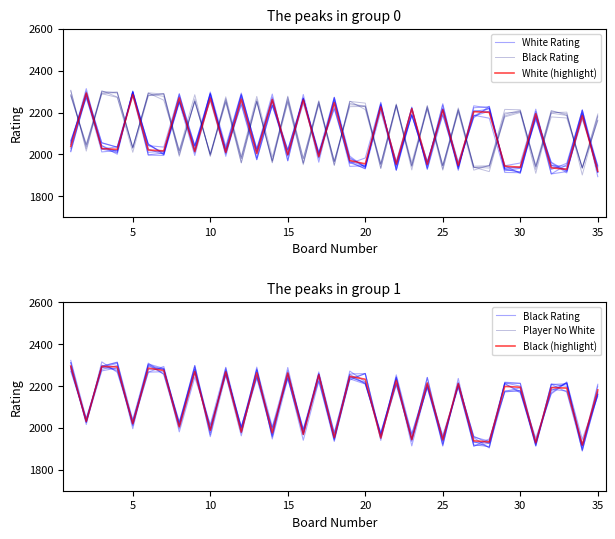

How many data points in White (highlight) are above 2024?

17